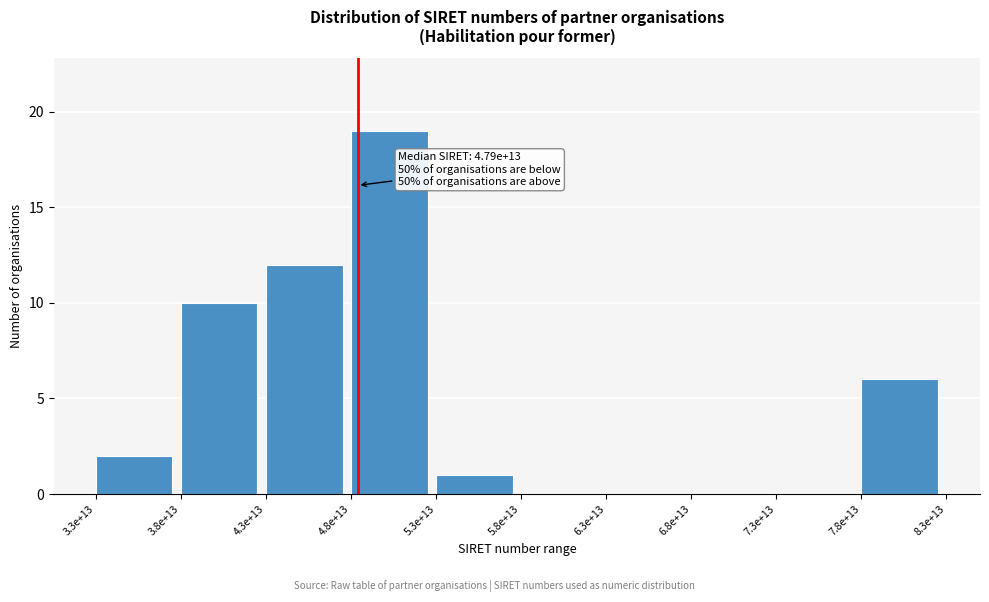

Reading left to right, what are all the values shown in this chart?

3.3e+13=2	3.8e+13=10	4.3e+13=12	4.8e+13=19	5.3e+13=1	5.8e+13=0	6.3e+13=0	6.8e+13=0	7.3e+13=0	7.8e+13=6